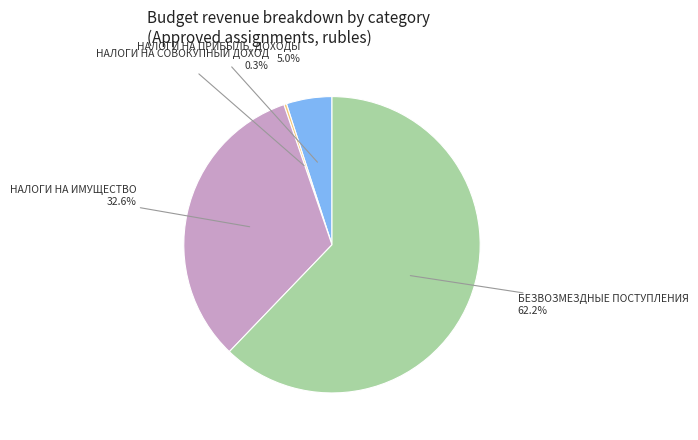

Is there any slice that represents more than half of the pie?

Yes